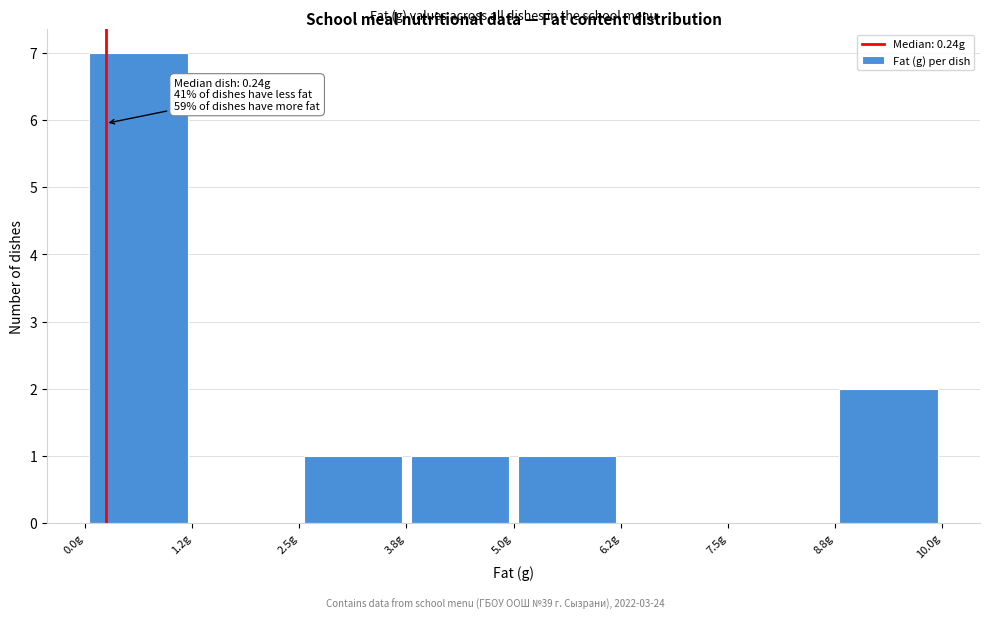

Which range on the x-axis has the tallest bar?

0.00 to 1.25